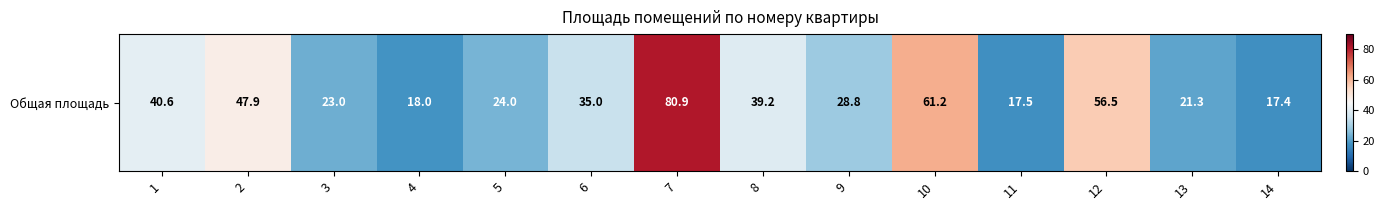

What is the sum of all values?

511.3